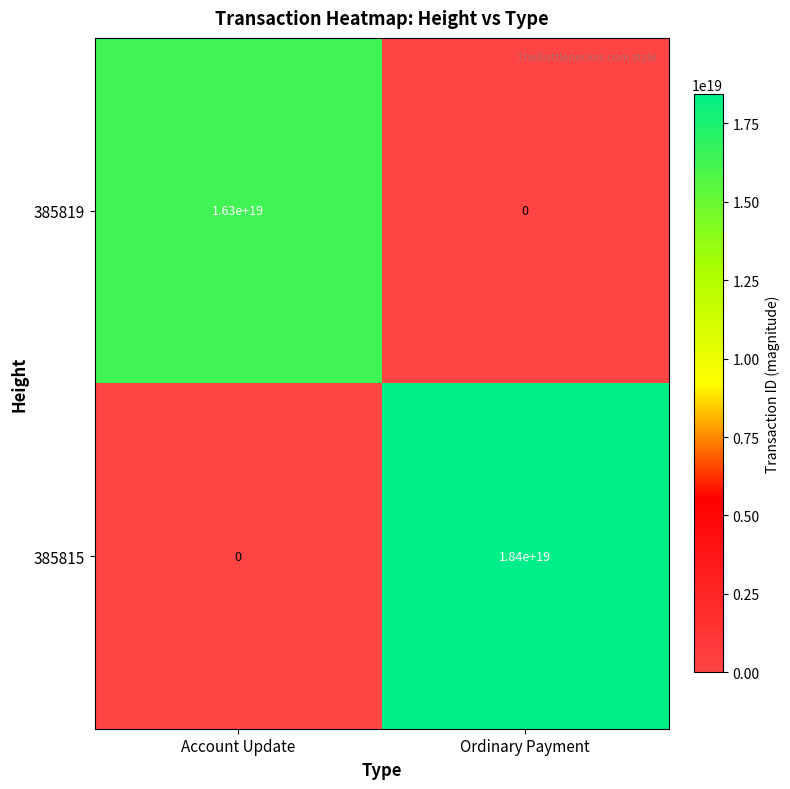

At which category is the sum across all series the highest?

Ordinary Payment